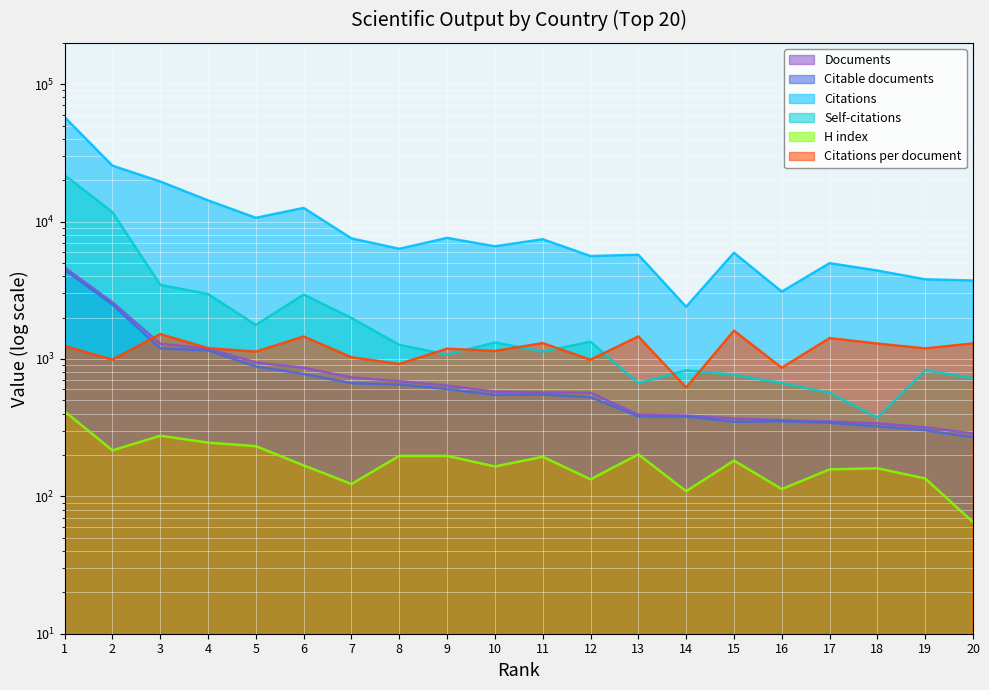

How many series are shown in this chart?

6